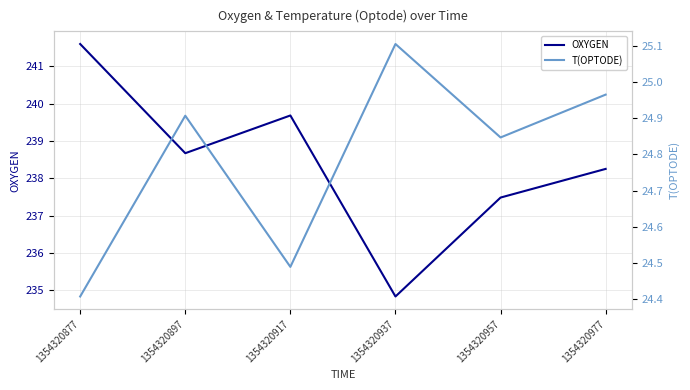

What are all the series names shown in the legend?

OXYGEN, T(OPTODE)